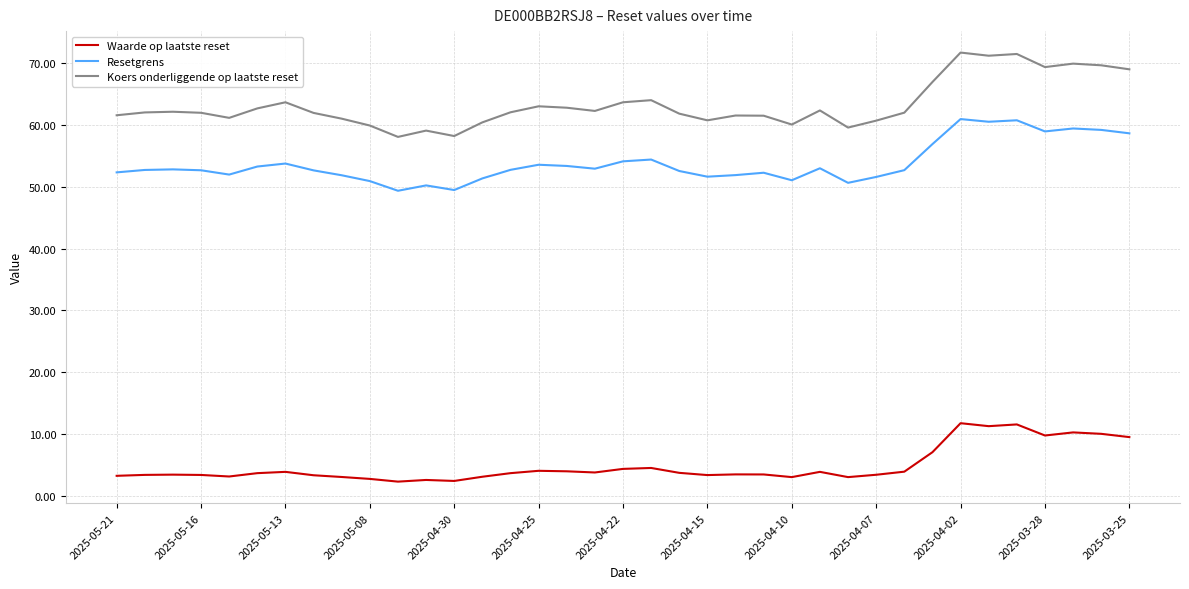

Which series has the widest spread of values?

Koers onderliggende op laatste reset